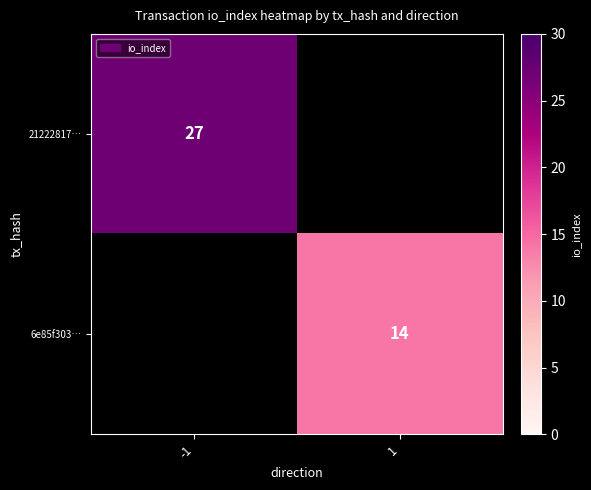

Is it true that 21222817… equals 27 at -1?

True